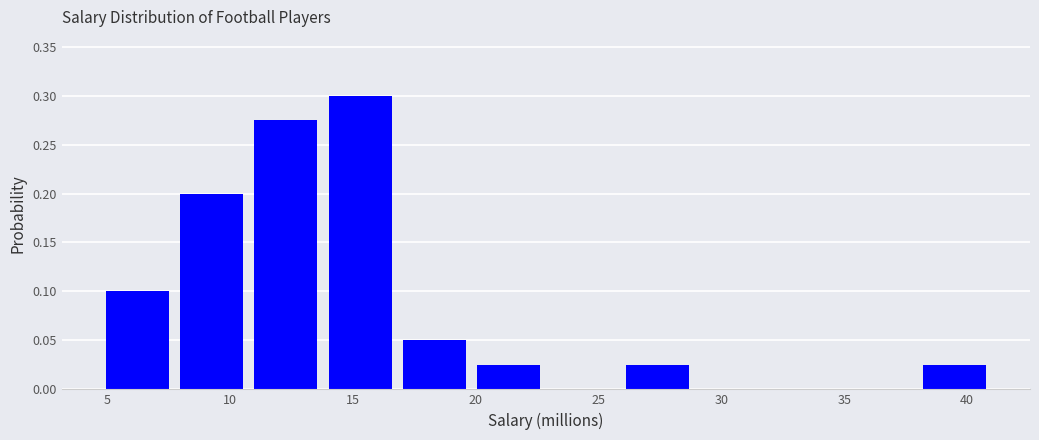

Reading left to right, transcribe this chart: for each bar, give the range it covers on the x-axis and its height. Neither the bar edges nor the heights are printed on the chart, so give them approximately, as read against the axes.

4.5 to 7.5: 0.100
7.5 to 11.0: 0.200
11.0 to 14.0: 0.275
14.0 to 17.0: 0.300
17.0 to 20.0: 0.050
20.0 to 23.0: 0.025
23.0 to 26.0: 0
26.0 to 29.0: 0.025
29.0 to 32.0: 0
32.0 to 35.0: 0
35.0 to 38.0: 0
38.0 to 41.0: 0.025